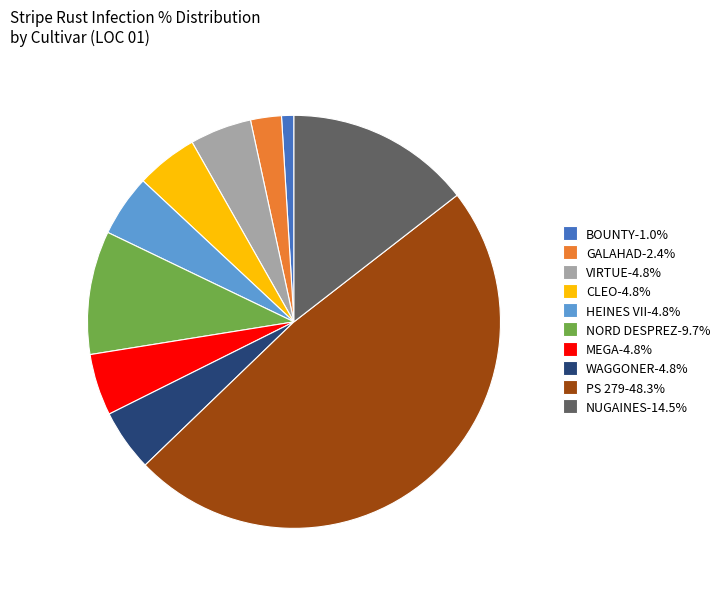

Is the sum of VIRTUE-4.8% and PS 279-48.3% greater than half?

Yes